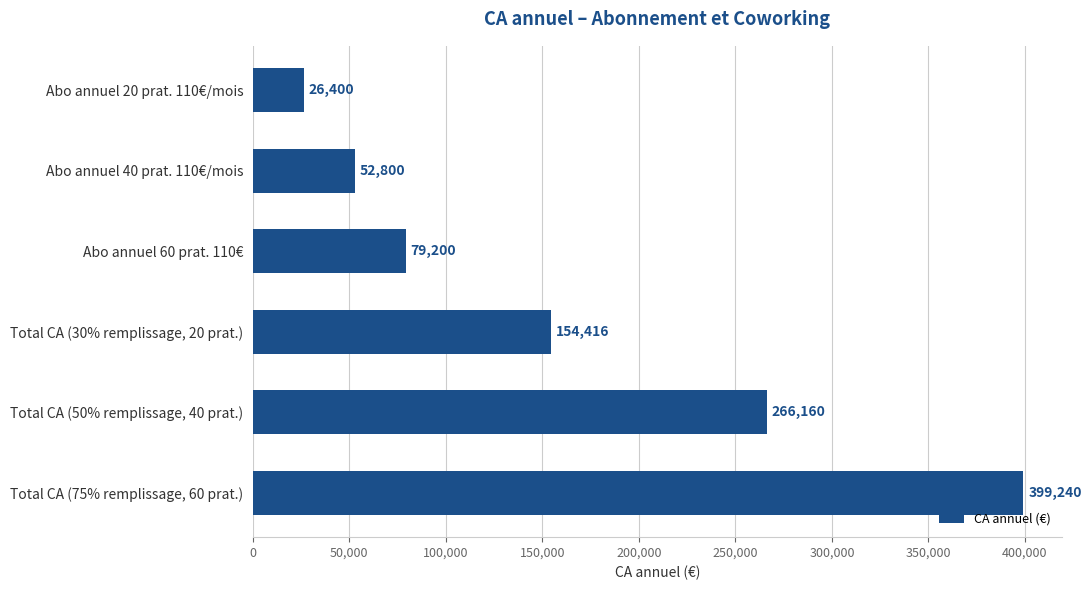

What position from the top is Total CA (75% remplissage, 60 prat.)?

6